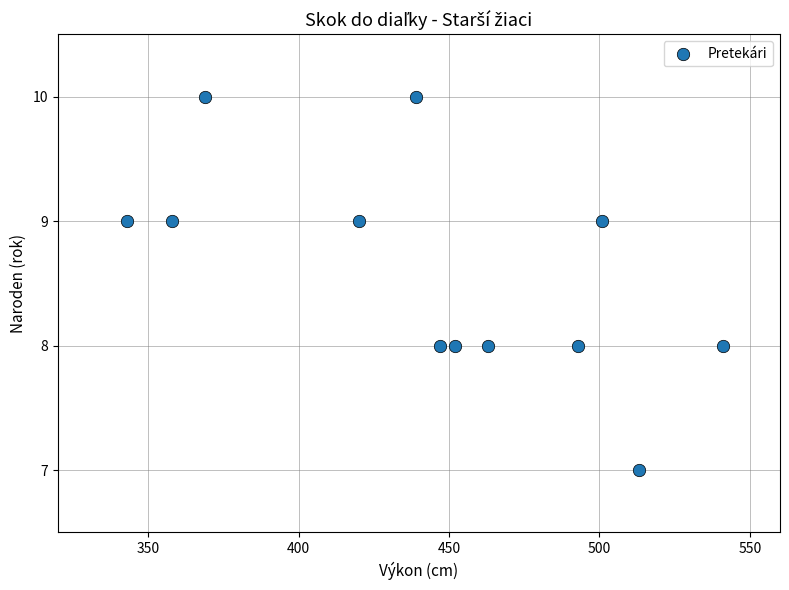

What is the average Y value?

9